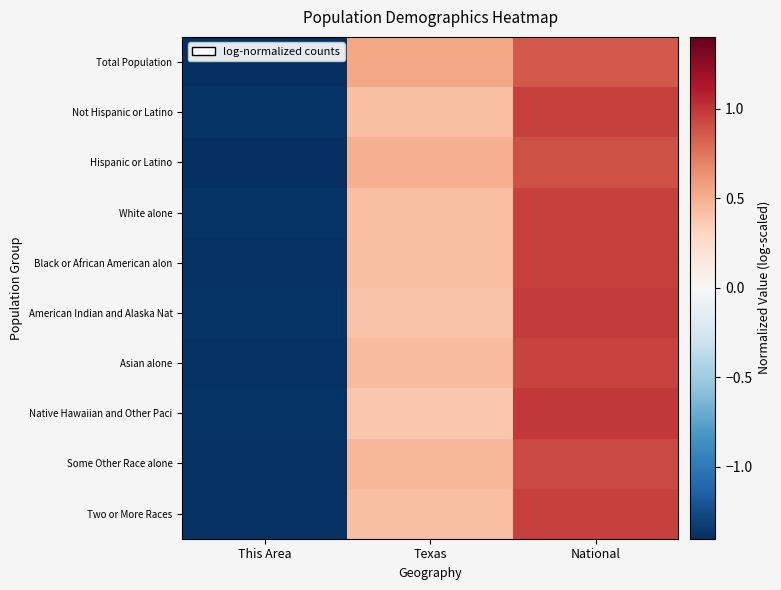

Reading left to right, transcribe all the data shown in this chart.

Total Population: This Area=-1.4	Texas=0.5	National=0.9
Not Hispanic or Latino: This Area=-1.4	Texas=0.4	National=1.0
Hispanic or Latino: This Area=-1.4	Texas=0.5	National=0.9
White alone: This Area=-1.4	Texas=0.4	National=1.0
Black or African American alon: This Area=-1.4	Texas=0.4	National=1.0
American Indian and Alaska Nat: This Area=-1.4	Texas=0.4	National=1.0
Asian alone: This Area=-1.4	Texas=0.4	National=0.9
Native Hawaiian and Other Paci: This Area=-1.4	Texas=0.4	National=1.0
Some Other Race alone: This Area=-1.4	Texas=0.5	National=0.9
Two or More Races: This Area=-1.4	Texas=0.4	National=1.0